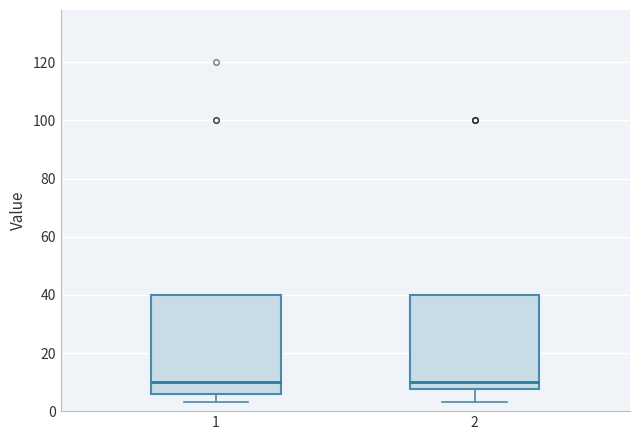

Reading left to right, transcribe this box plot: for each box, give where its median line is, the range the box spans, and where its two whiskers end, as read against the y-axis. The values are not printed on the chart, so give them approximately, as read against the axis.

1: median 10, box 6 to 40, whiskers 4 to 40
2: median 10, box 8 to 40, whiskers 4 to 40